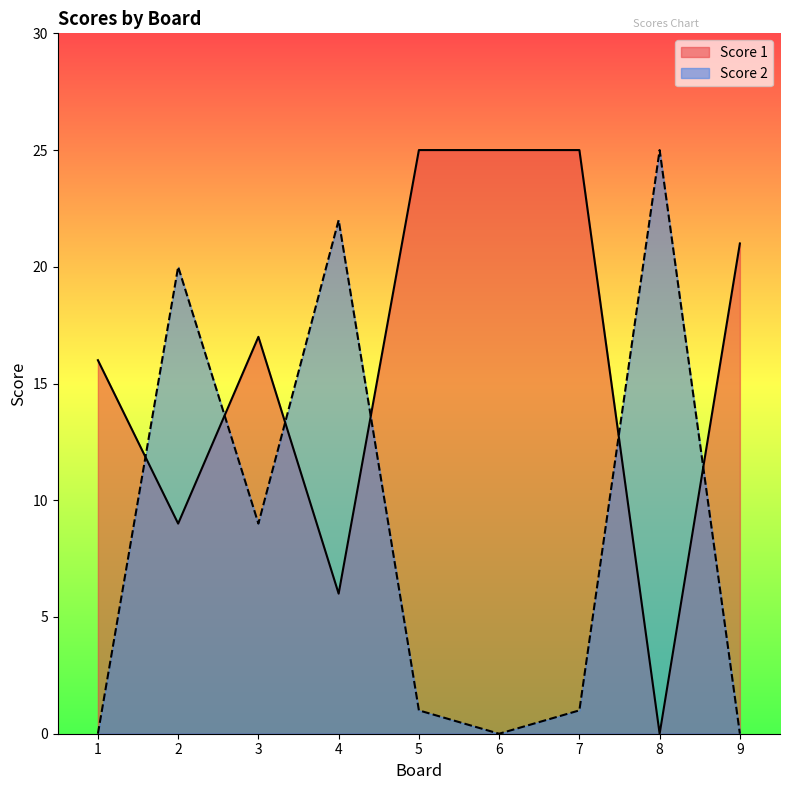

At which category is the sum across all series the highest?

2